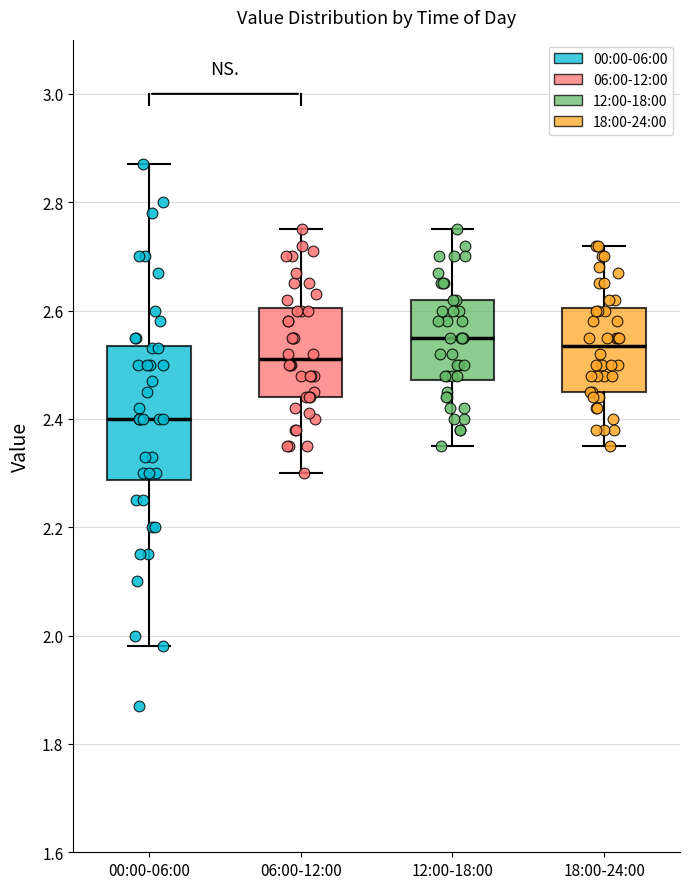

Which box has the lowest median line?

00:00-06:00